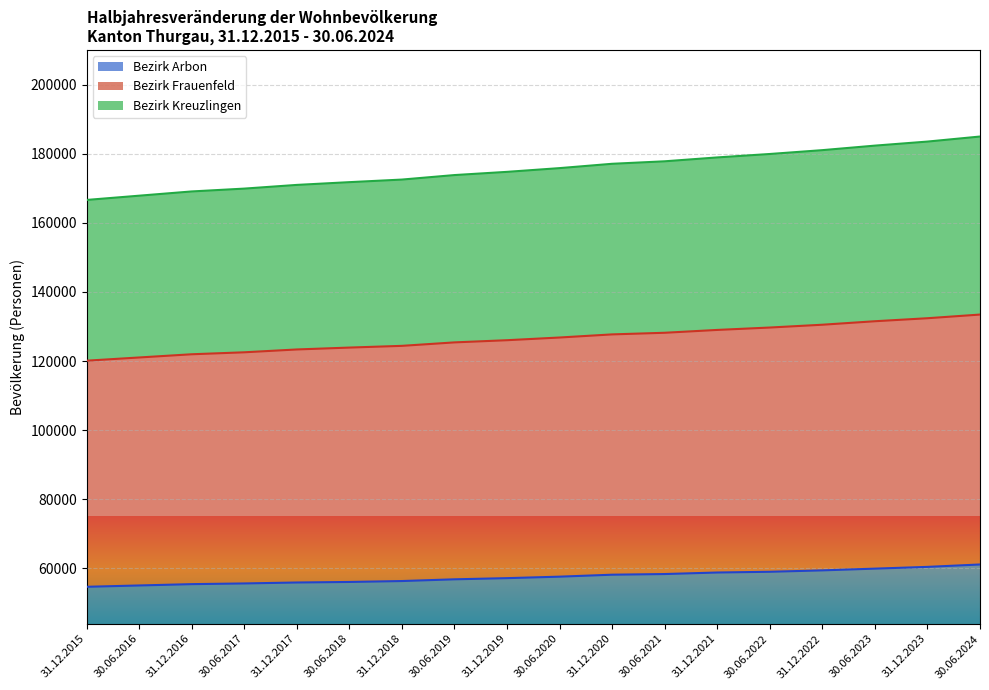

What is the total value across all series at 30.06.2022?

179897